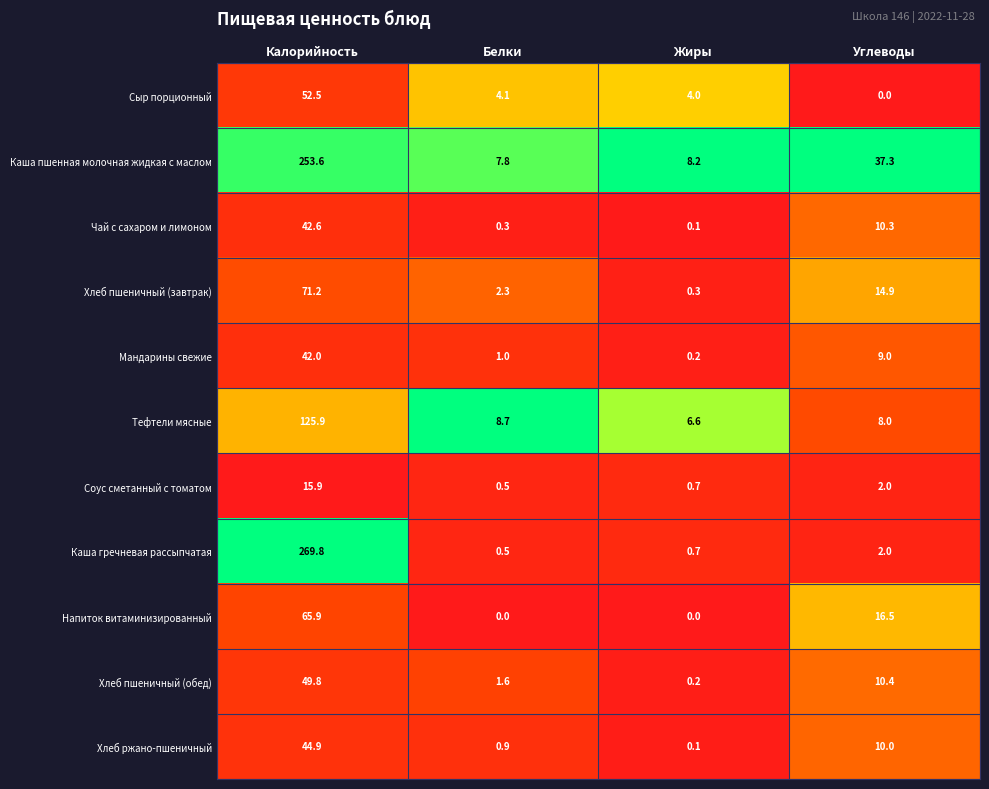

At which category is the sum across all series the highest?

Калорийность